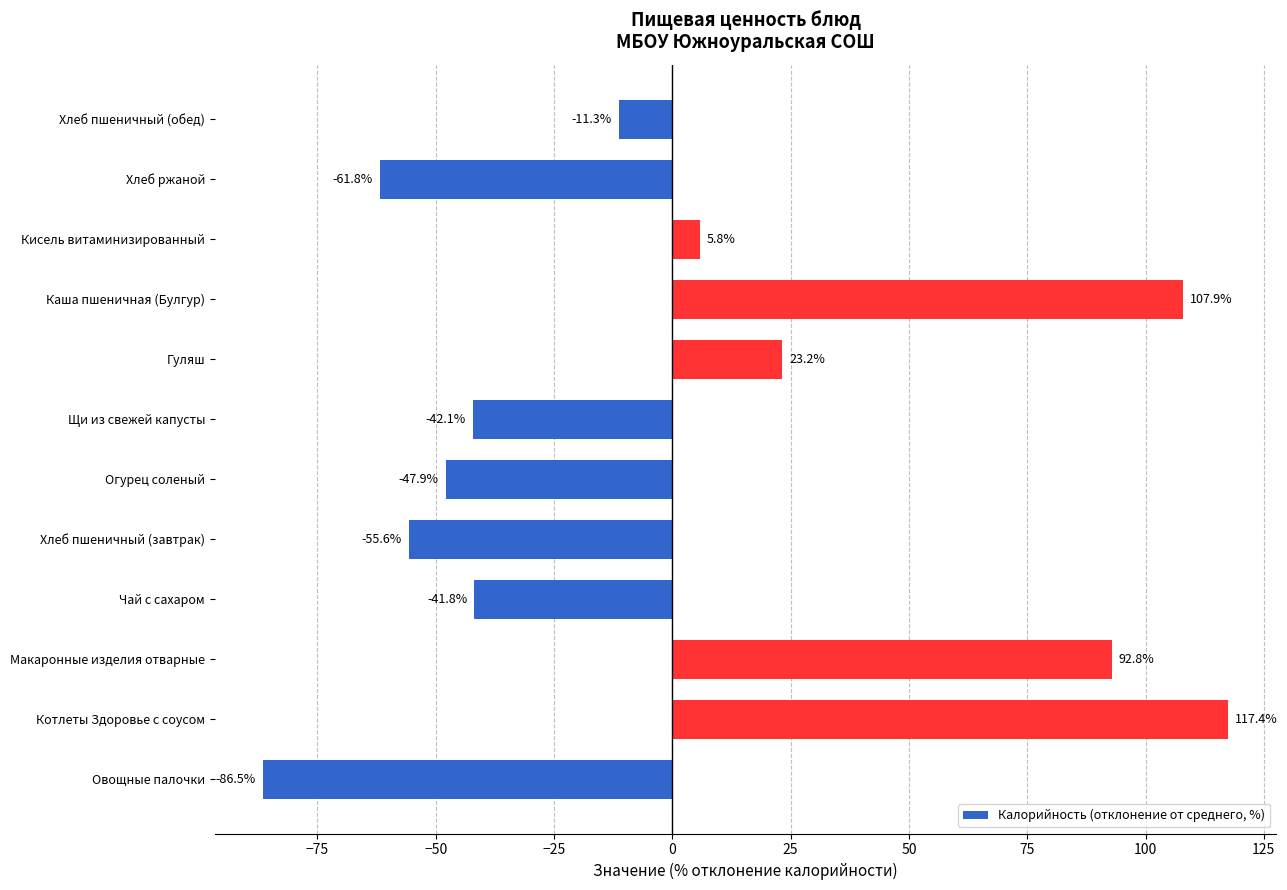

Reading bottom to top, list all the values displayed in this chart.

-86.5	117.4	92.8	-41.8	-55.6	-47.9	-42.1	23.2	107.9	5.8	-61.8	-11.3